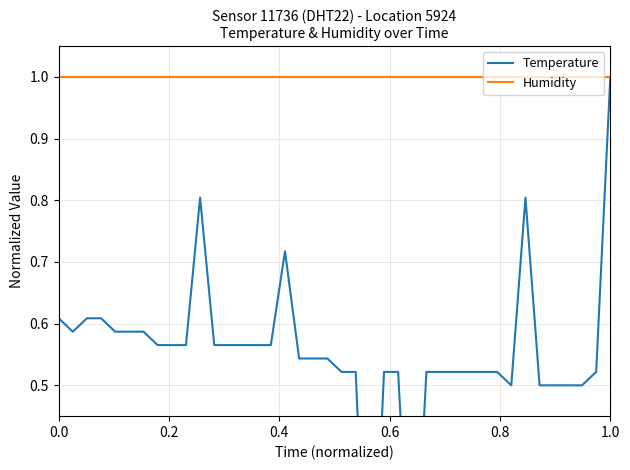

What are all the series names shown in the legend?

Temperature, Humidity